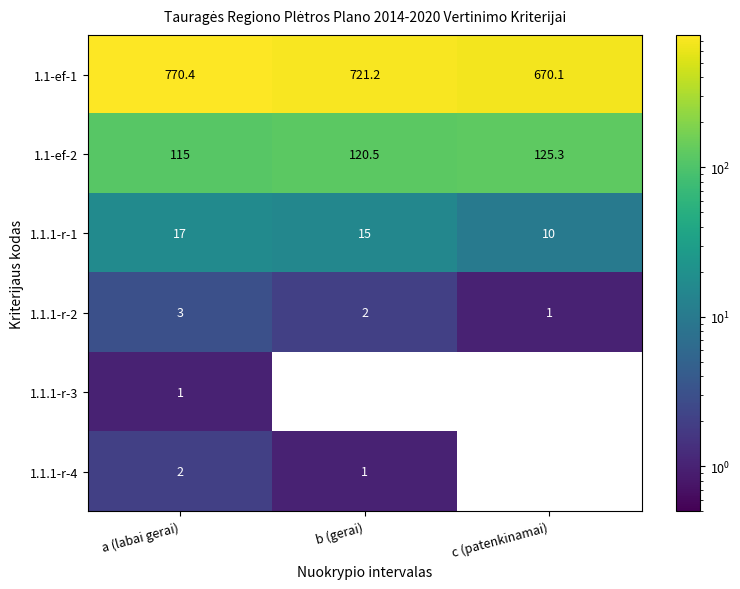

How many series are shown in this chart?

6